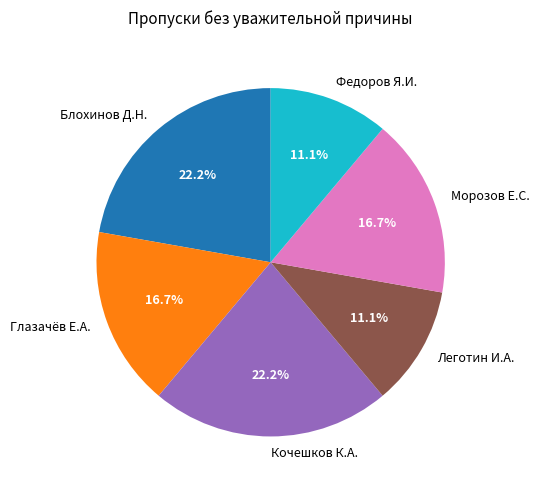

Approximately how many times larger is the value at Федоров Я.И. compared to Кочешков К.А.?

0.5